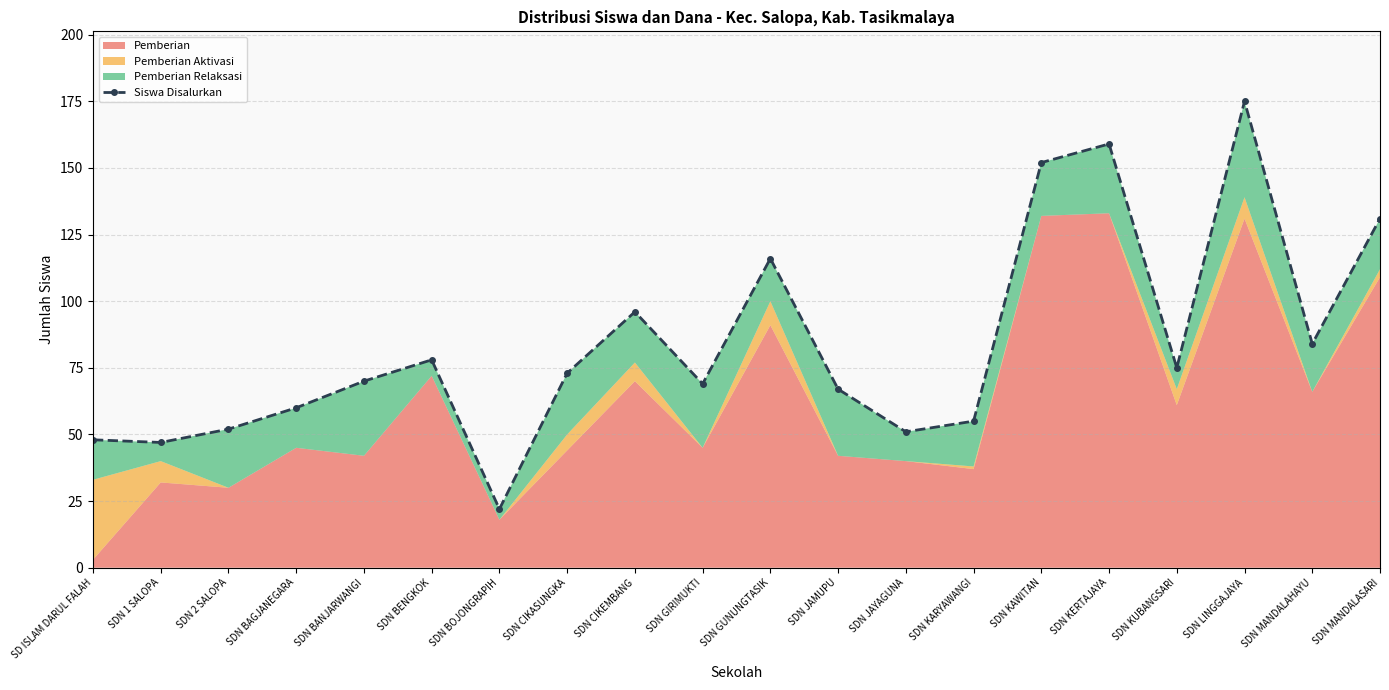

True or false: the data shows 55 at SDN KARYAWANGI.

True